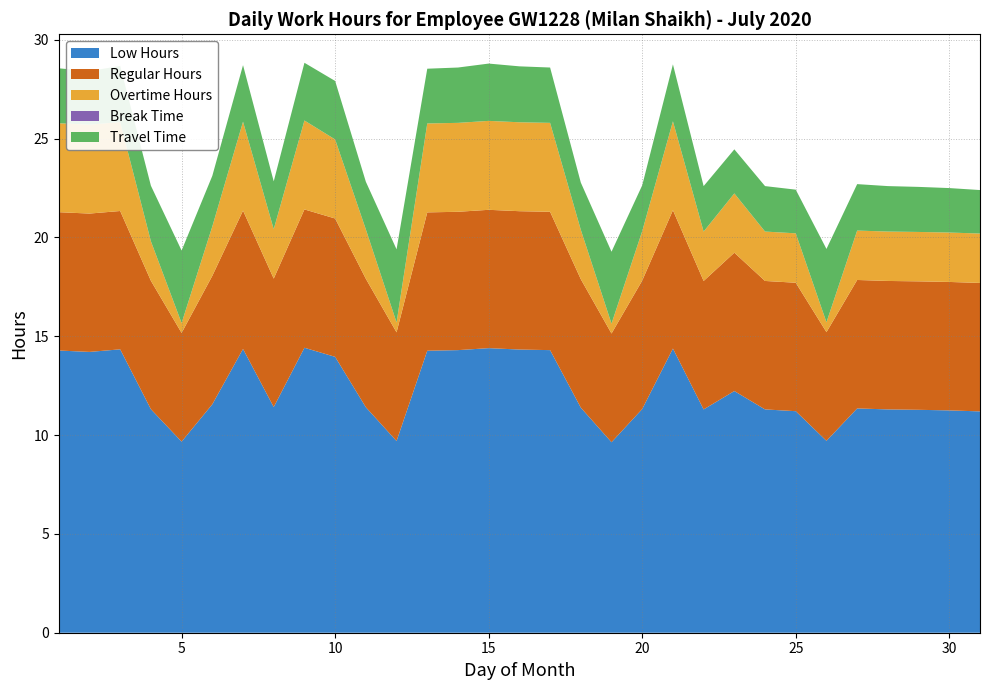

Reading left to right, transcribe all the data shown in this chart.

Low Hours: 14.3	14.2	14.3	11.3	9.7	11.6	14.4	11.4	14.4	14.0	11.4	9.7	14.3	14.3	14.4	14.3	14.3	11.4	9.6	11.3	14.4	11.3	12.2	11.3	11.2	9.7	11.3	11.3	11.3	11.2	11.2
Regular Hours: 7.0	7.0	7.0	6.5	5.5	6.5	7.0	6.5	7.0	7.0	6.5	5.5	7.0	7.0	7.0	7.0	7.0	6.5	5.5	6.5	7.0	6.5	7.0	6.5	6.5	5.5	6.5	6.5	6.5	6.5	6.5
Overtime Hours: 4.5	4.5	4.5	2.0	0.5	2.5	4.5	2.5	4.5	4.0	2.5	0.5	4.5	4.5	4.5	4.5	4.5	2.5	0.5	2.5	4.5	2.5	3.0	2.5	2.5	0.5	2.5	2.5	2.5	2.5	2.5
Break Time: 0.0	0.0	0.0	0.0	0.0	0.0	0.0	0.0	0.0	0.0	0.0	0.0	0.0	0.0	0.0	0.0	0.0	0.0	0.0	0.0	0.0	0.0	0.0	0.0	0.0	0.0	0.0	0.0	0.0	0.0	0.0
Travel Time: 2.8	2.7	2.8	2.8	3.7	2.6	2.9	2.4	2.9	3.0	2.4	3.7	2.8	2.8	2.9	2.8	2.8	2.4	3.6	2.3	2.9	2.3	2.2	2.3	2.2	3.7	2.4	2.3	2.3	2.2	2.2